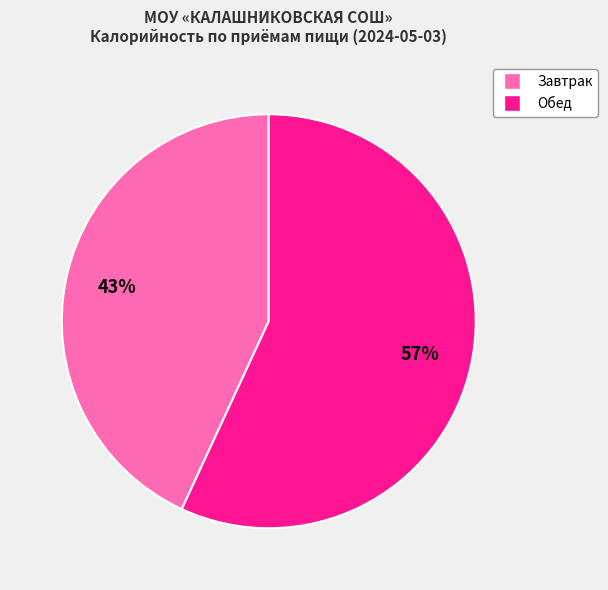

What is the largest slice in the pie chart?

Обед